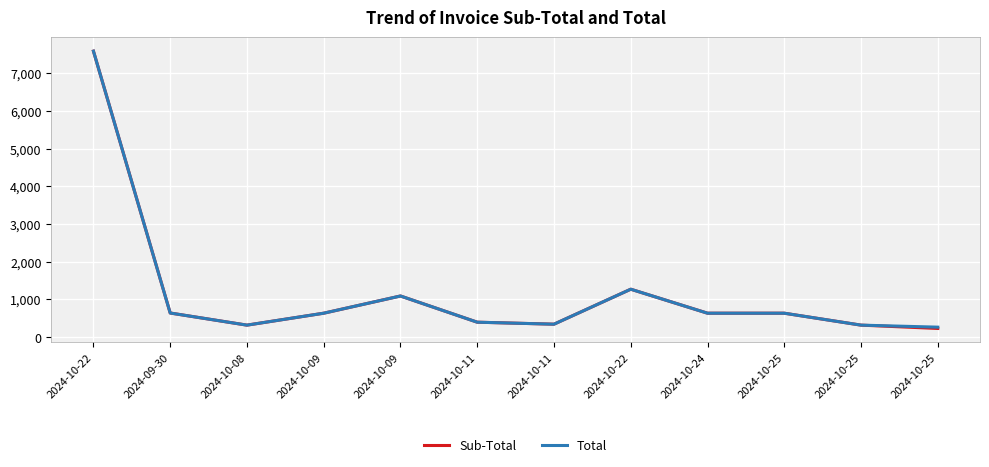

What are all the series names shown in the legend?

Sub-Total, Total